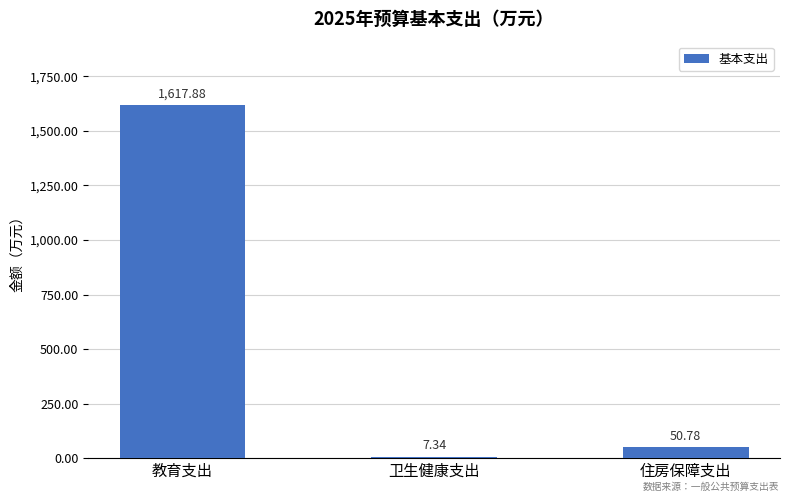

What is the sum of the values at 卫生健康支出 and 住房保障支出?

58.1